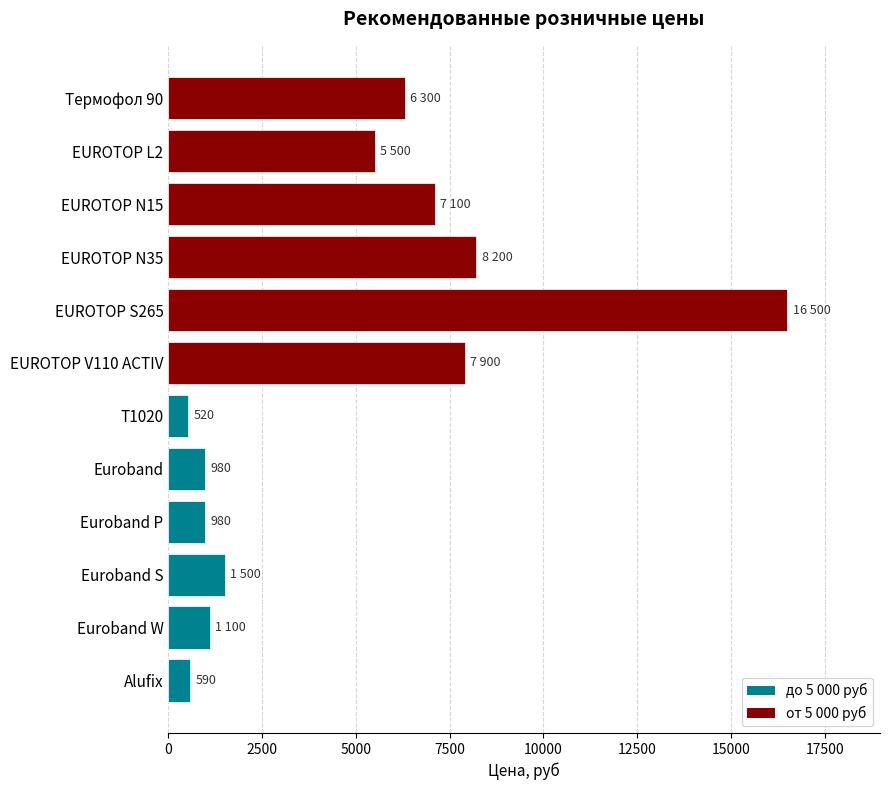

What is the minimum value shown in the chart?

520